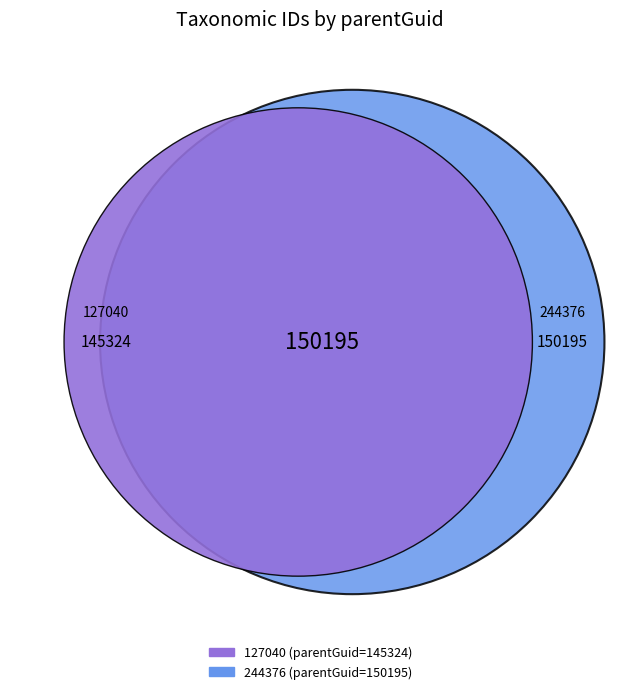

True or false: 127040 accounts for 56% of the total.

False